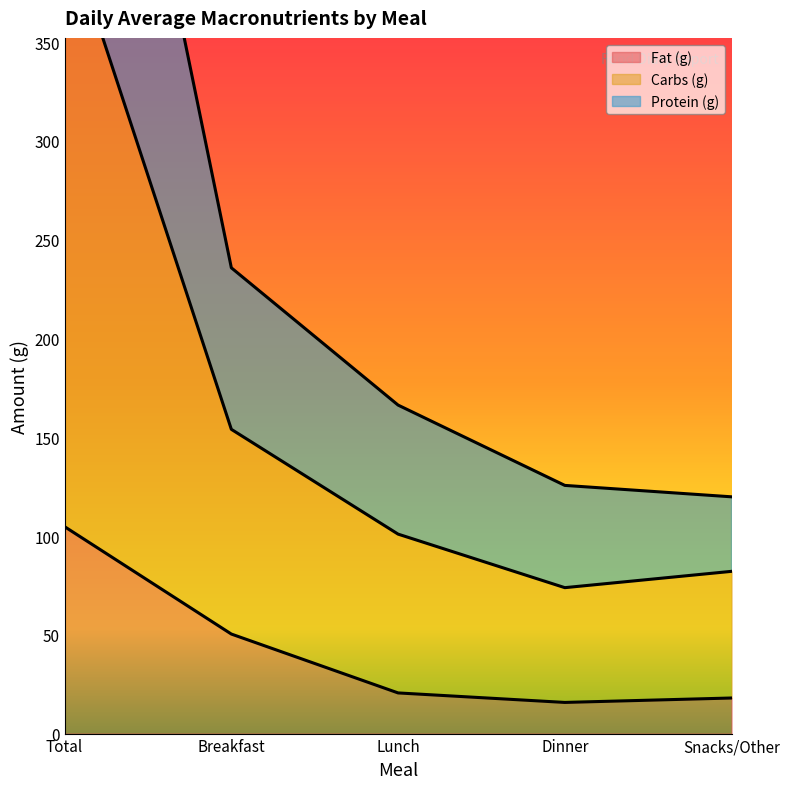

Reading left to right, list all the values displayed in this chart.

Fat (g): Total=104.7	Breakfast=50.4	Lunch=20.6	Dinner=15.8	Snacks/Other=18.0
Carbs (g): Total=647.5	Breakfast=235.8	Lunch=166.3	Dinner=125.6	Snacks/Other=119.8
Protein (g): Total=410.9	Breakfast=154.0	Lunch=101.0	Dinner=73.9	Snacks/Other=82.1